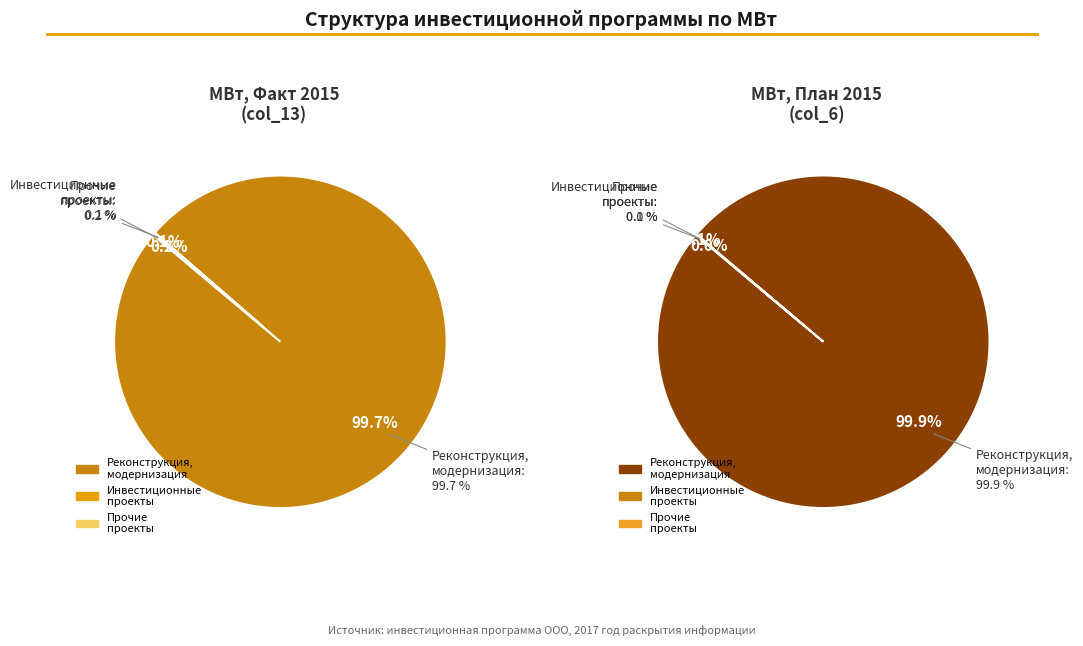

Combined, do Инвестиционные проекты and Прочие инвестиционные проекты account for over 50%?

No